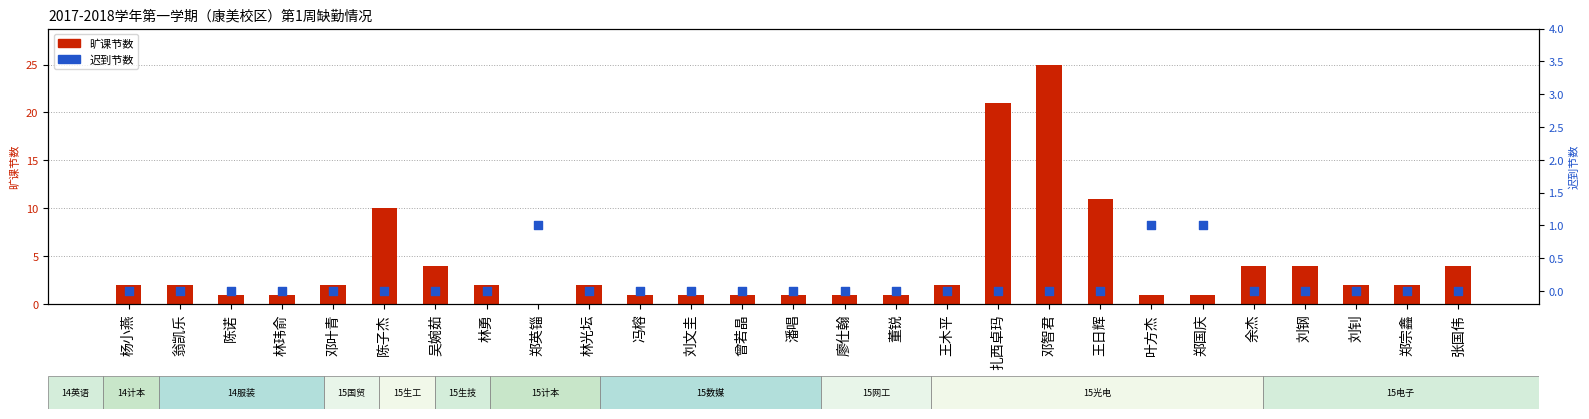

What are all the series names shown in the legend?

旷课节数, 迟到节数